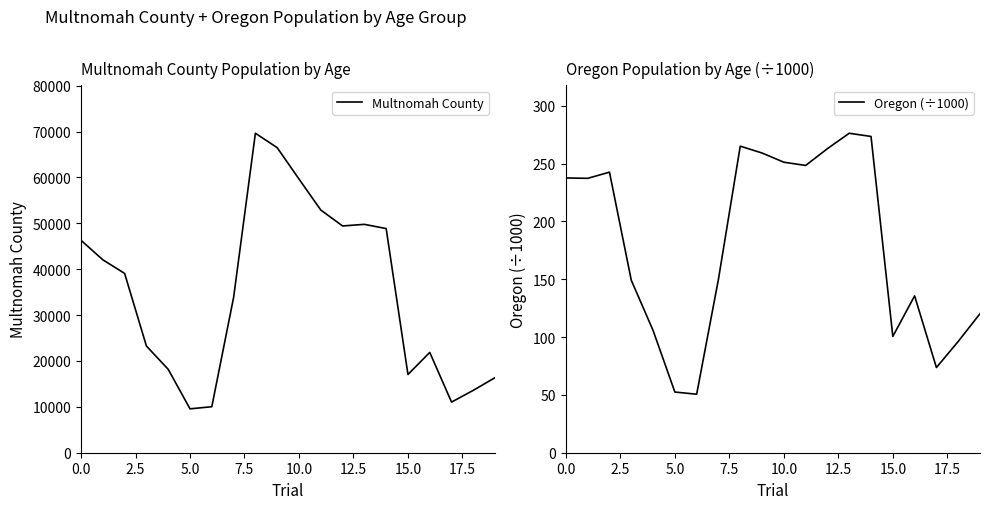

Is it true that Oregon (÷1000) equals 133.5 at 15.0?

False